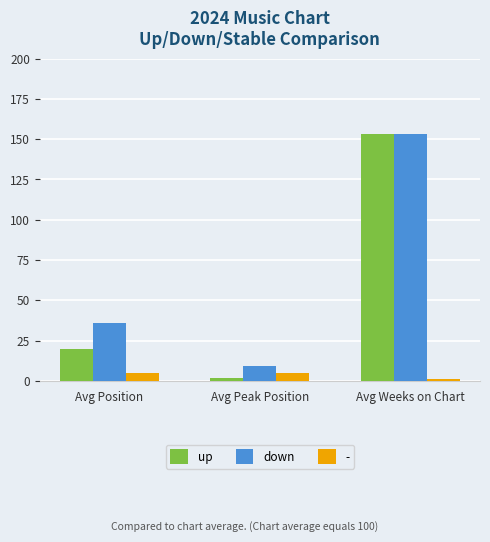

Which category has the highest value across all series?

Avg Weeks on Chart